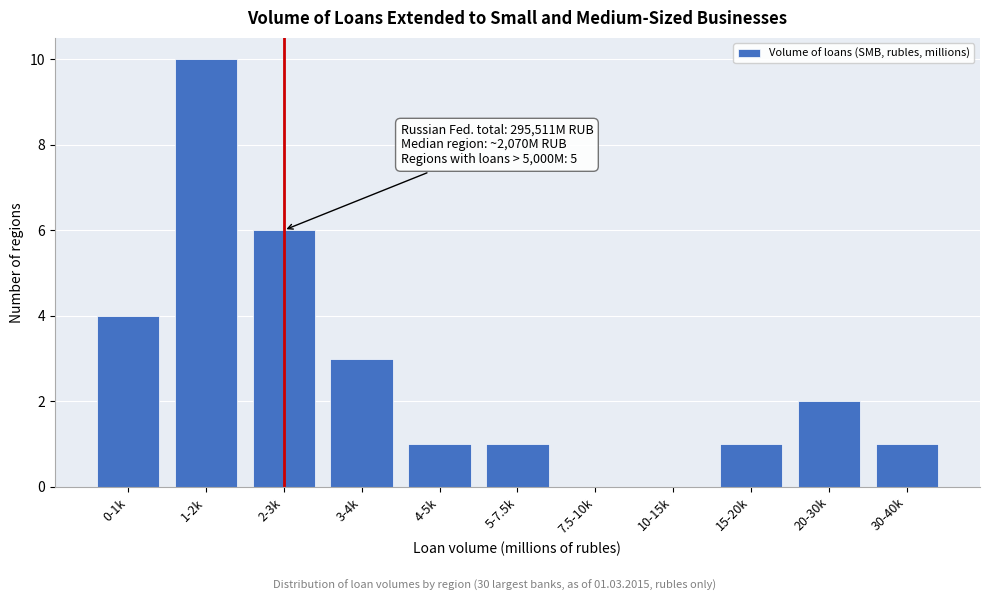

Reading left to right, extract all data points from this chart.

0-1k=4	1-2k=10	2-3k=6	3-4k=3	4-5k=1	5-7.5k=1	7.5-10k=0	10-15k=0	15-20k=1	20-30k=2	30-40k=1